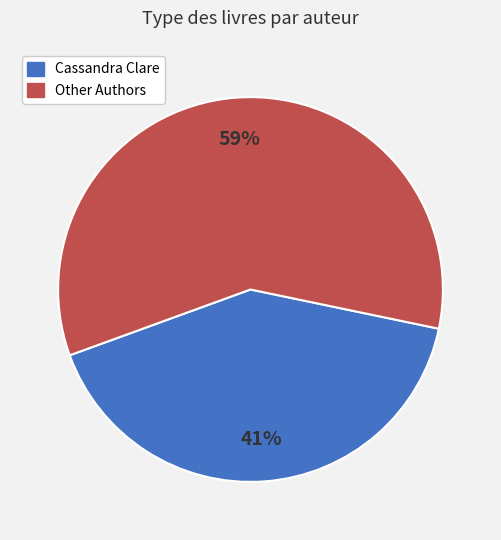

How many slices are in this pie chart?

2